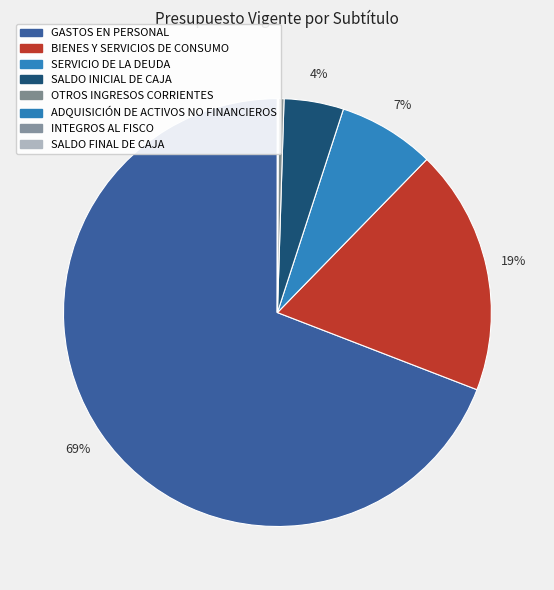

Does GASTOS EN PERSONAL represent more than half of the total?

Yes